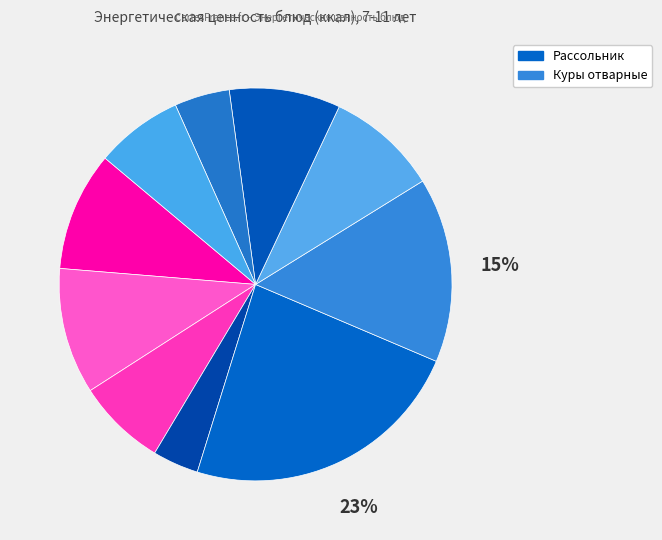

Count the number of slices in the pie.

10